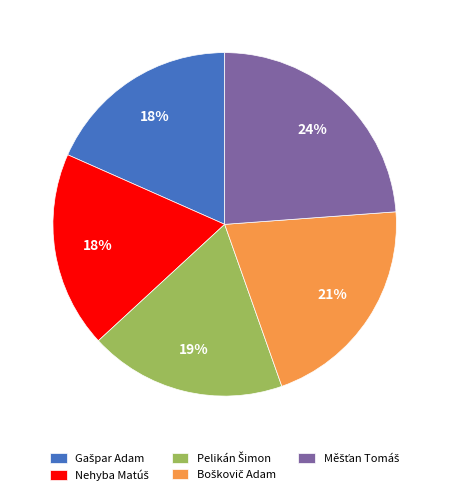

Is there any slice that represents more than half of the pie?

No